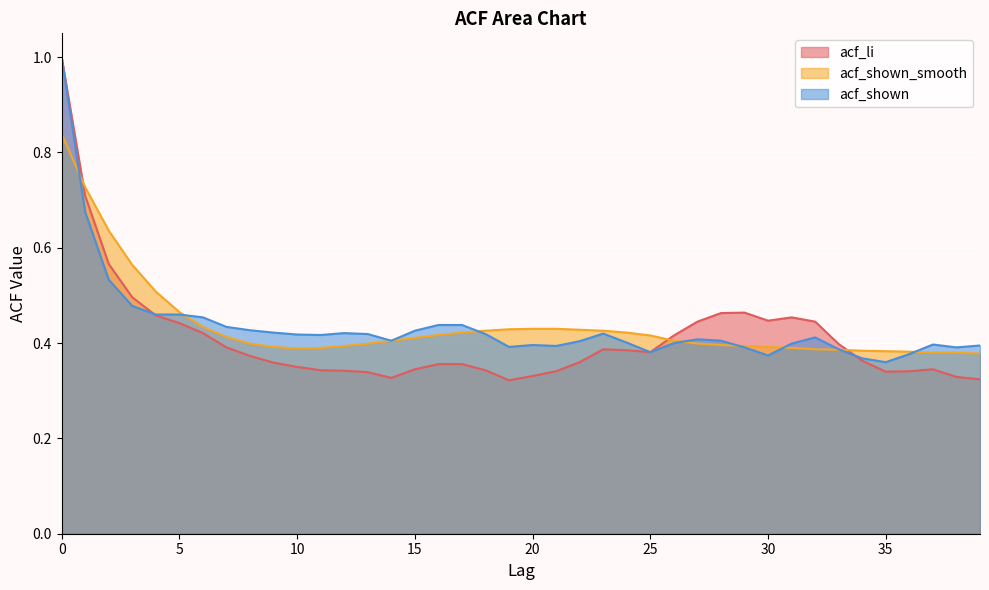

True or false: acf_shown_smooth and acf_li intersect in this chart.

True